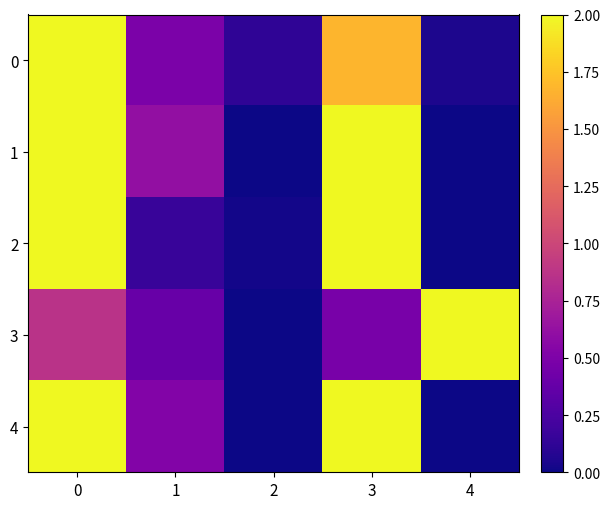

Rank the series at 1 from highest to lowest value.

1, 4, 0, 3, 2